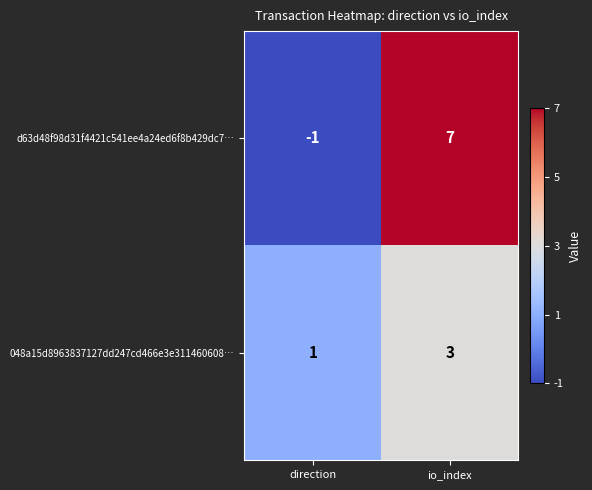

Which series has the widest spread of values?

d63d48f98d31f4421c541ee4a24ed6f8b429dc7…